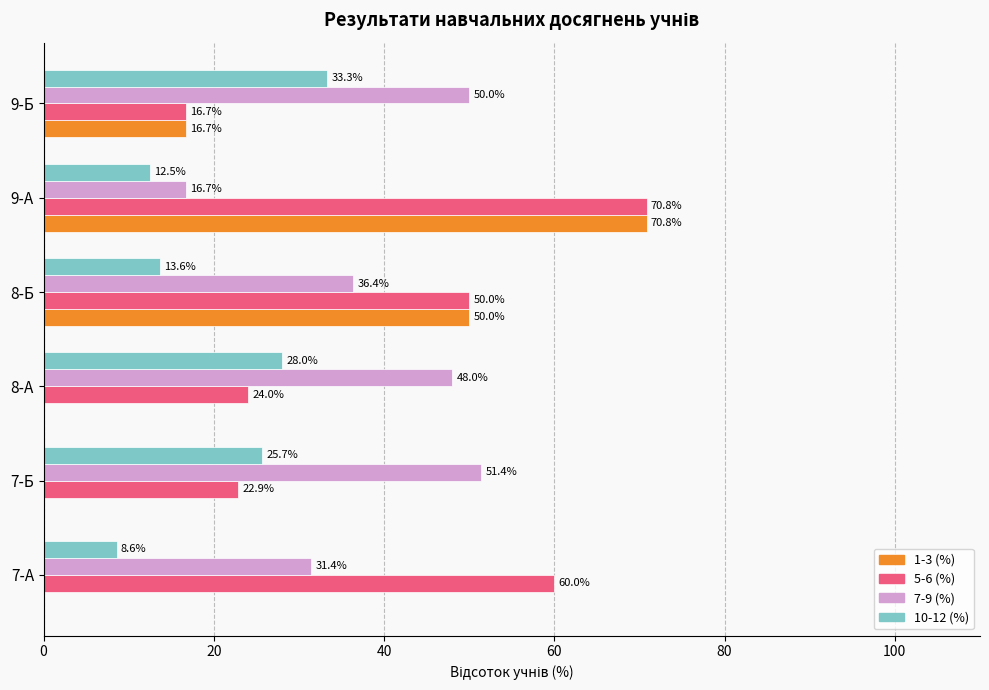

Count the number of data series in this chart.

4